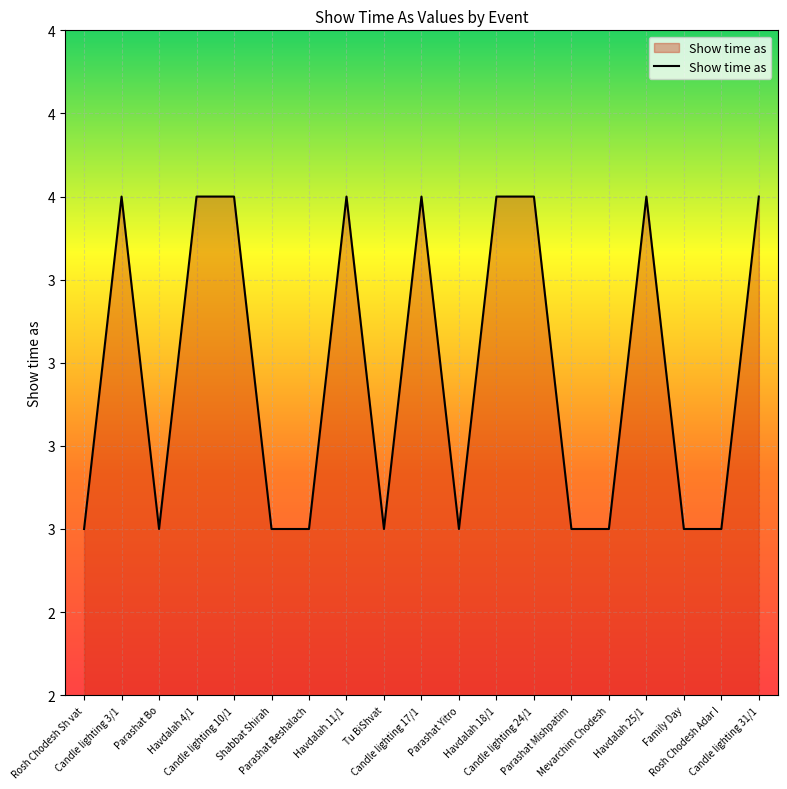

Rank the categories by value from highest to lowest.

Candle lighting 3/1, Havdalah 4/1, Candle lighting 10/1, Havdalah 11/1, Candle lighting 17/1, Havdalah 18/1, Candle lighting 24/1, Havdalah 25/1, Candle lighting 31/1, Rosh Chodesh Sh vat, Parashat Bo, Shabbat Shirah, Parashat Beshalach, Tu BiShvat, Parashat Yitro, Parashat Mishpatim, Mevarchim Chodesh, Family Day, Rosh Chodesh Adar I